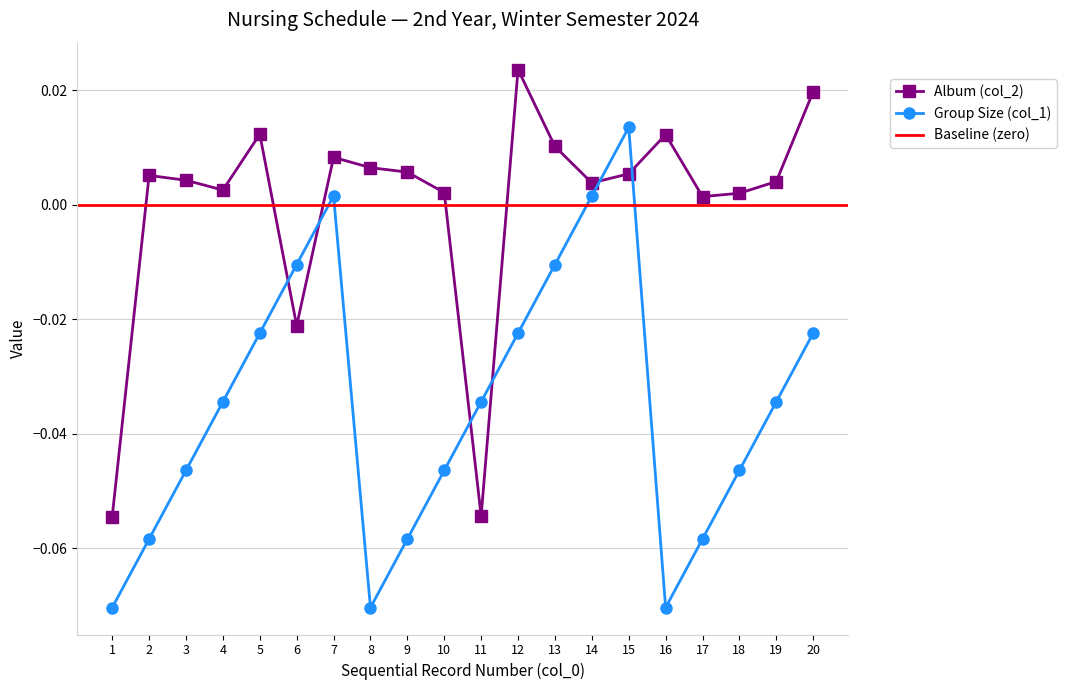

Which category has the highest value in the Group Size (col_1) series?

15